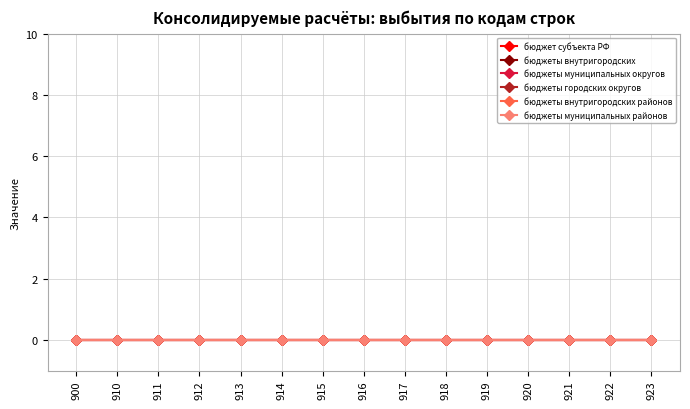

At which category does the chart reach its peak across all series?

923